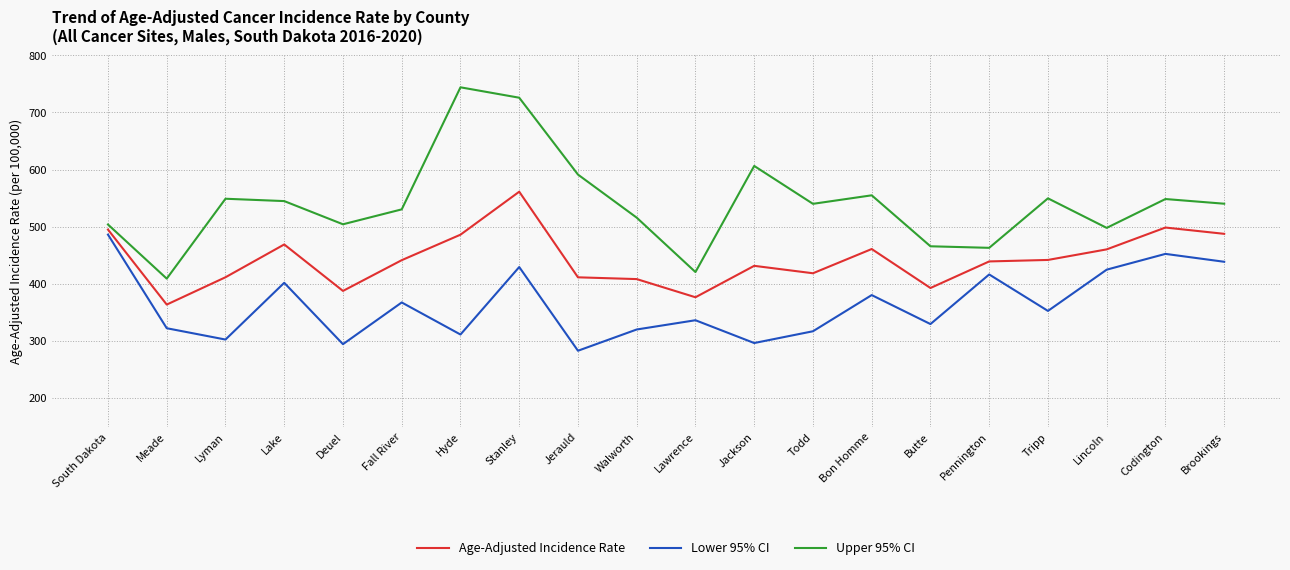

True or false: Upper 95% CI has more than 0 points higher than both neighbors.

True